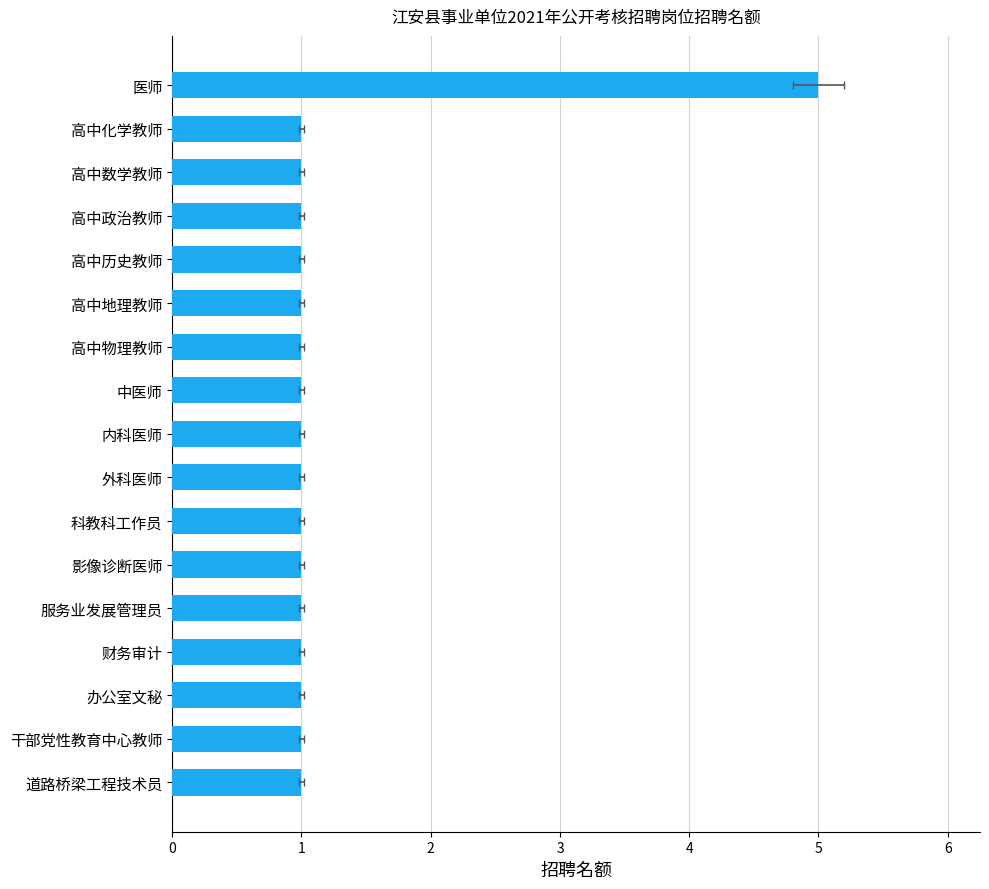

Is it true that the value at 高中化学教师 is 1?

False